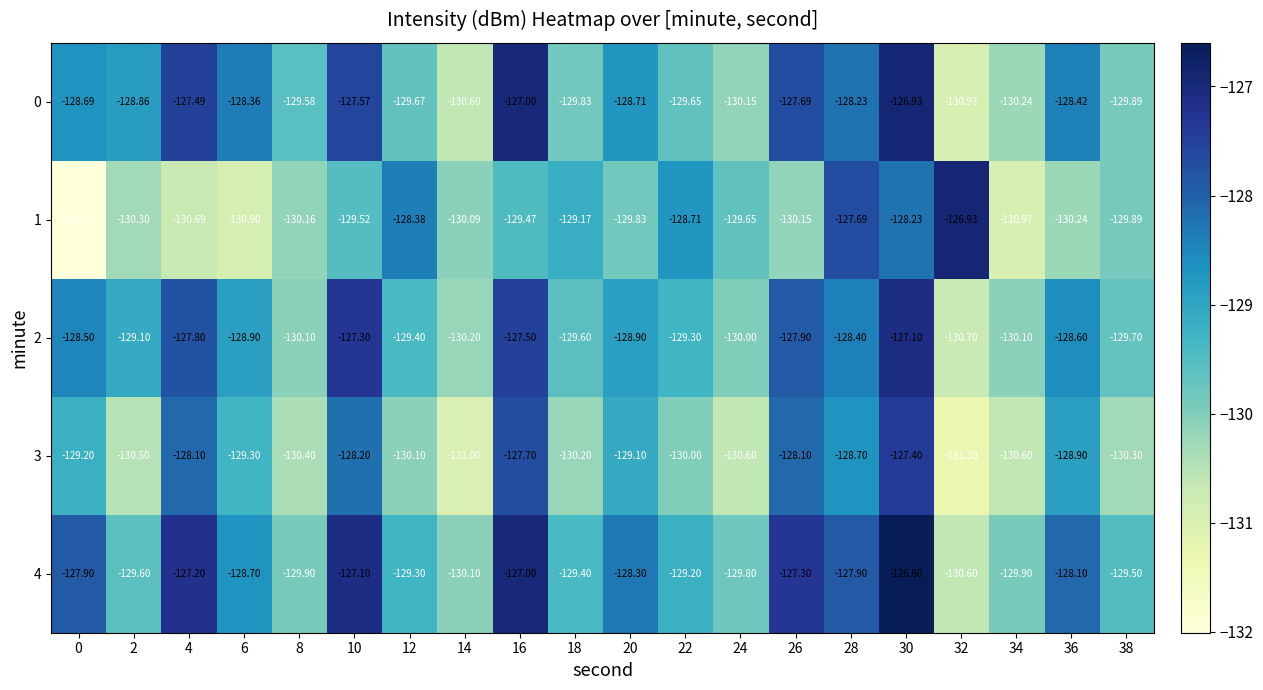

Is the value of 1 at 14 greater than the value of 0 at 2?

No